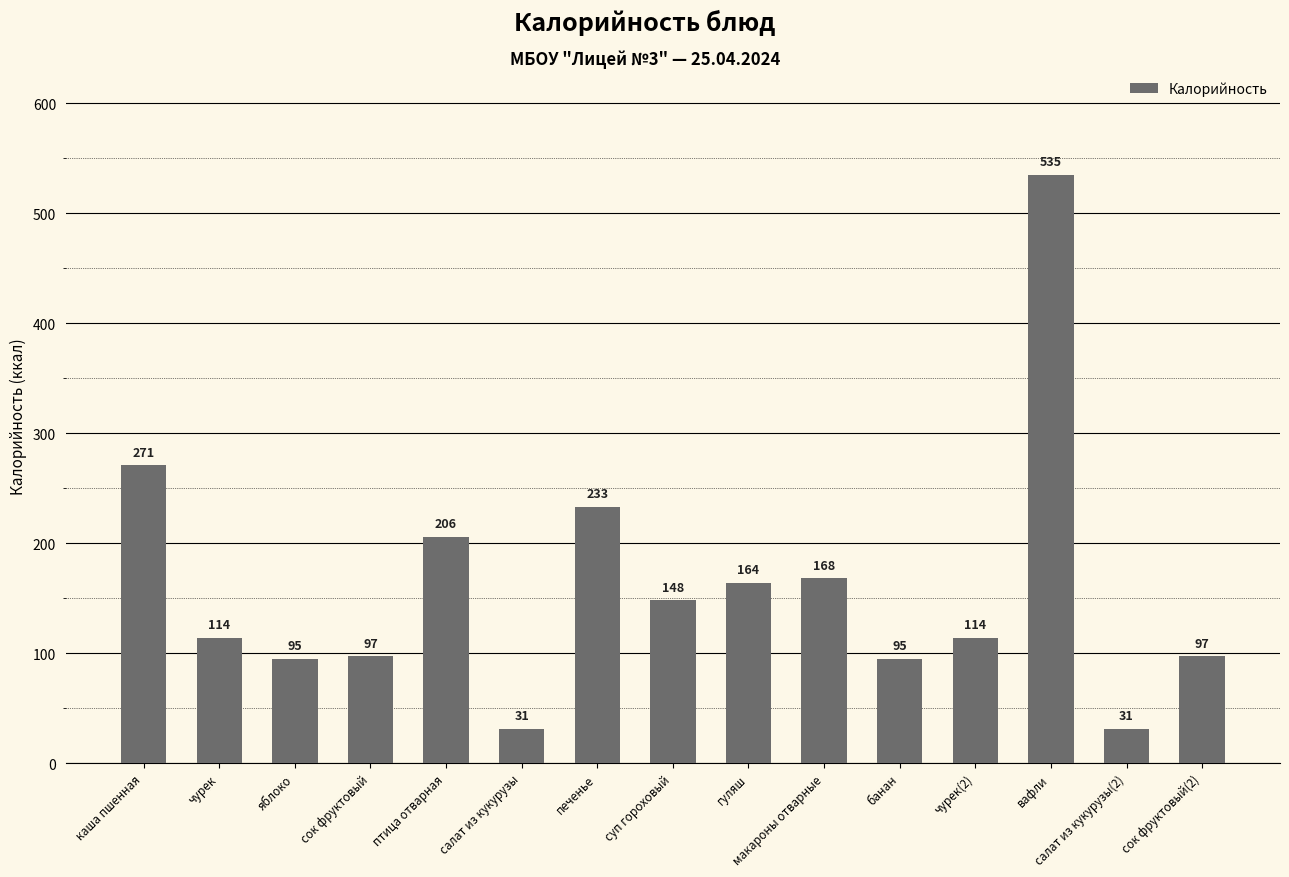

Between яблоко and гуляш, which is larger?

гуляш